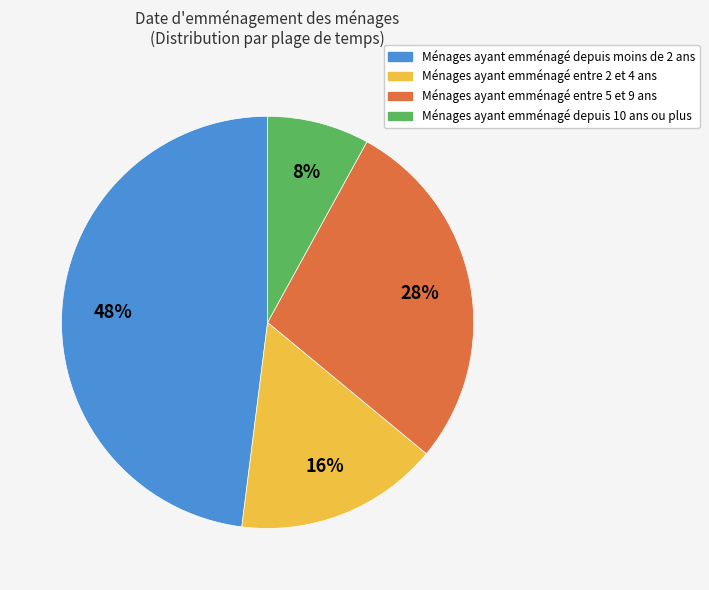

Is there a majority slice in this chart?

No